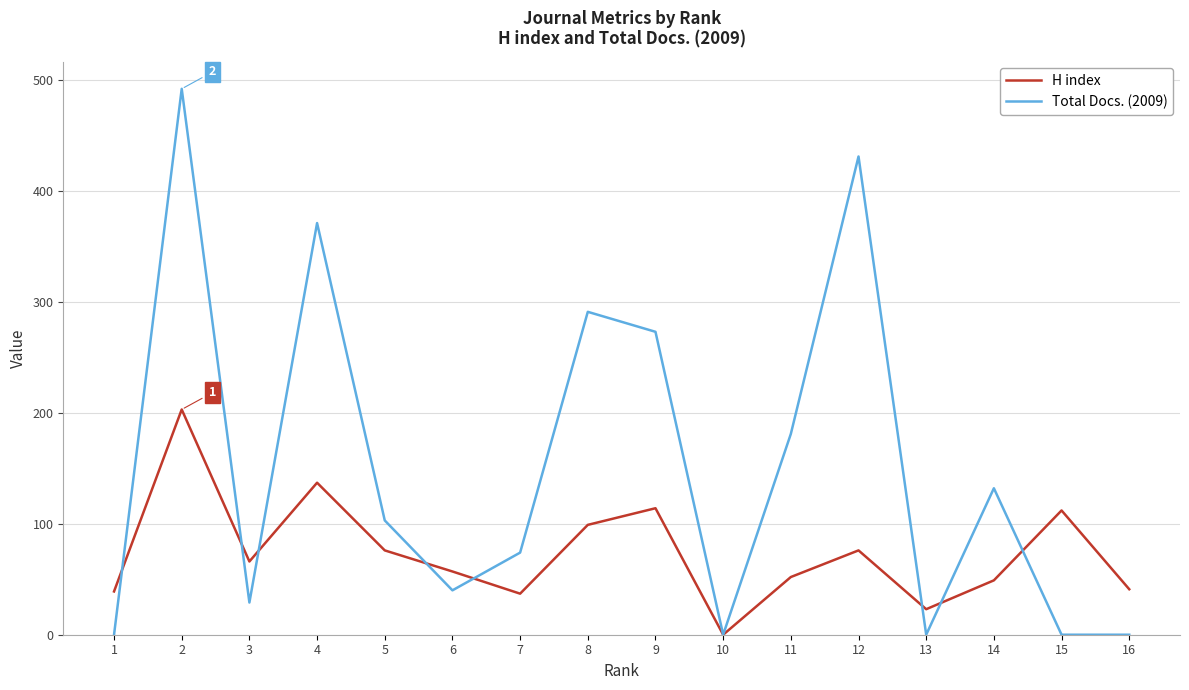

Rank the series at 16 from lowest to highest value.

Total Docs. (2009), H index